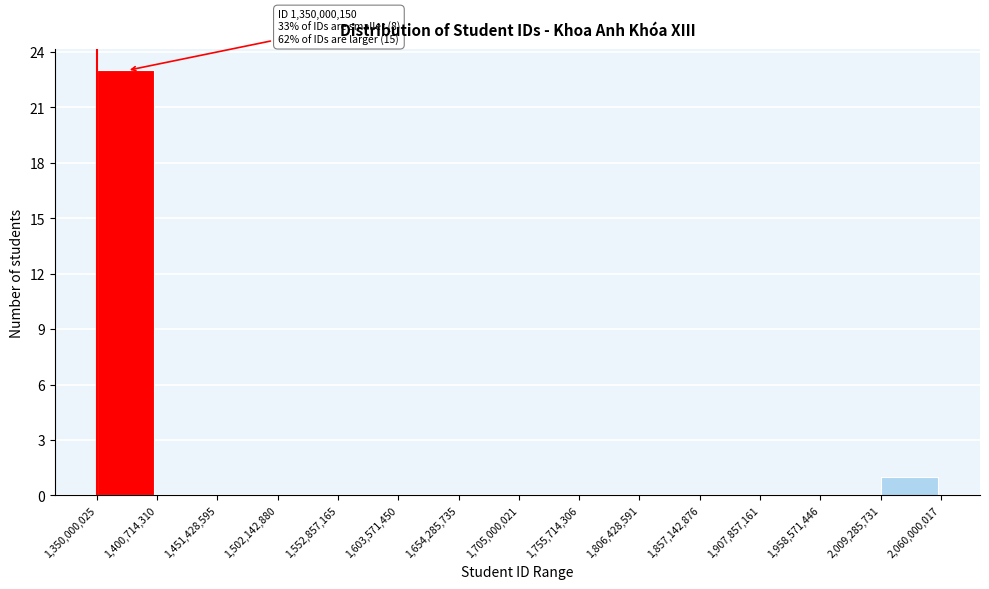

Over which range of the x-axis is the bar tallest?

1,350,000,025 to 1,400,714,310